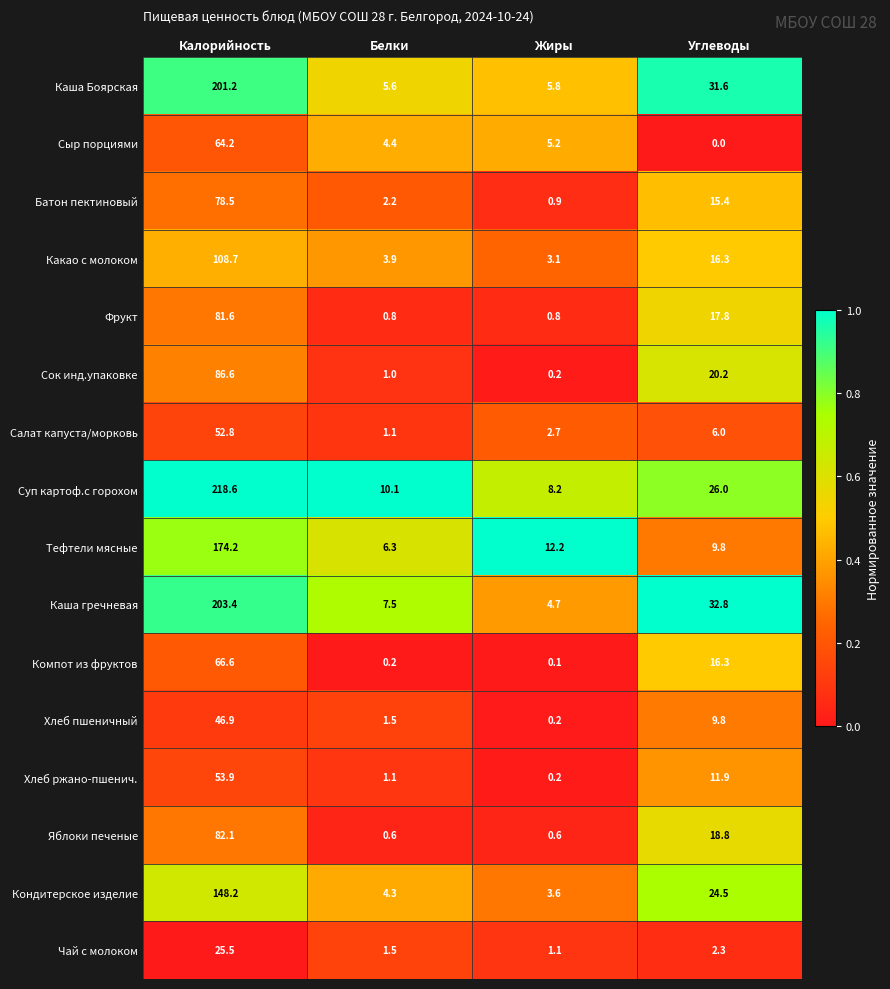

Where is Салат капуста/морковь nearest to the value 26?

Углеводы